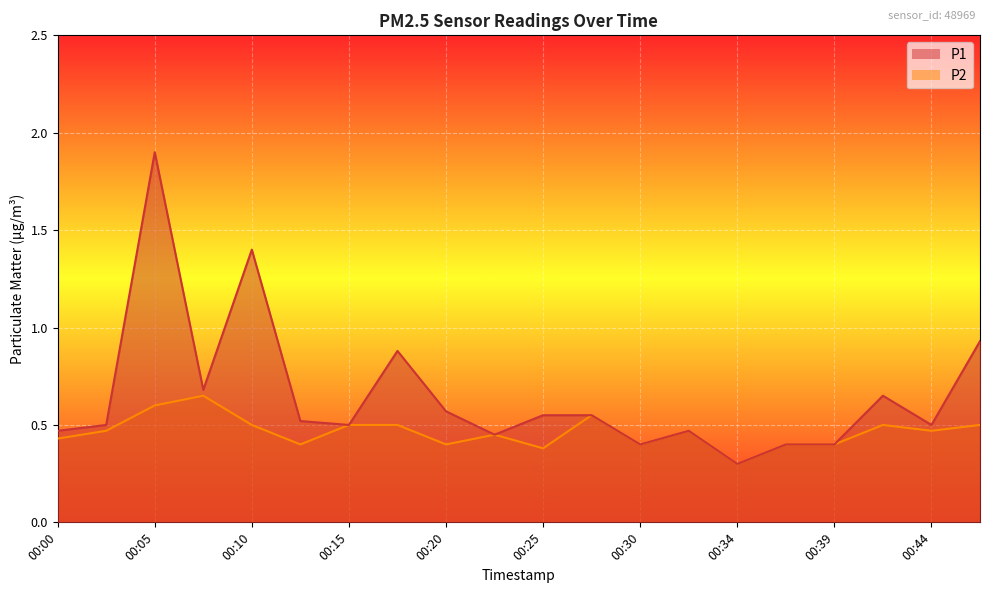

What is the value of the P1 point at the 7th from the left?

0.5